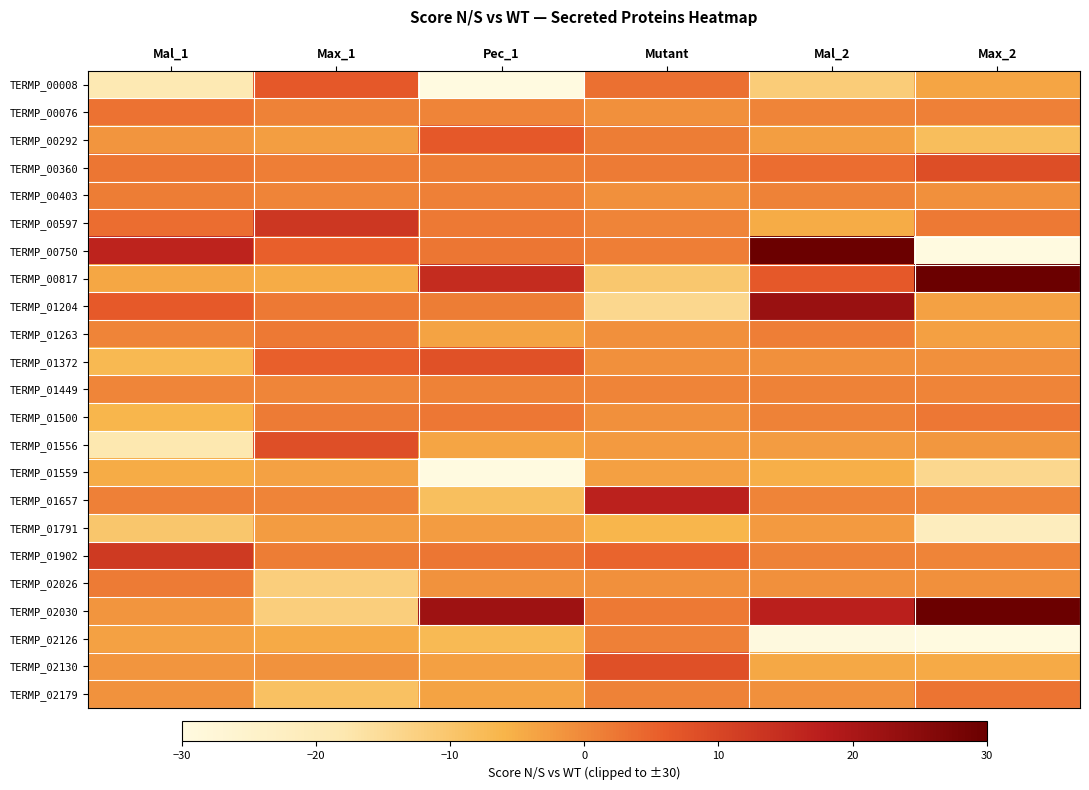

List the series in order of their peak value, highest first.

TERMP_00750, TERMP_00817, TERMP_02030, TERMP_01204, TERMP_01657, TERMP_00597, TERMP_01902, TERMP_00360, TERMP_01556, TERMP_02130, TERMP_01372, TERMP_00292, TERMP_00008, TERMP_00076, TERMP_02179, TERMP_01500, TERMP_01263, TERMP_02026, TERMP_00403, TERMP_02126, TERMP_01449, TERMP_01791, TERMP_01559